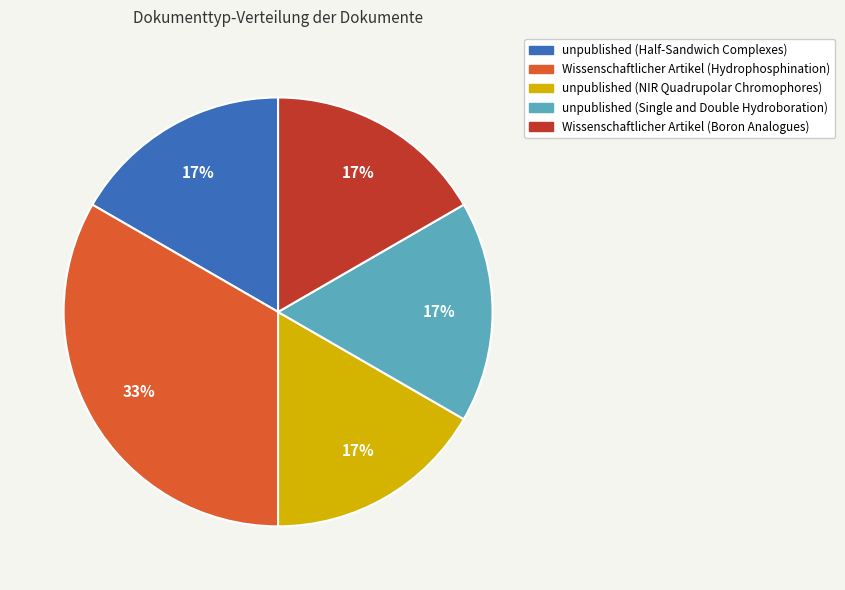

Do unpublished (NIR Quadrupolar Chromophores) and unpublished (Single and Double Hydroboration) together represent more than half of the pie?

No